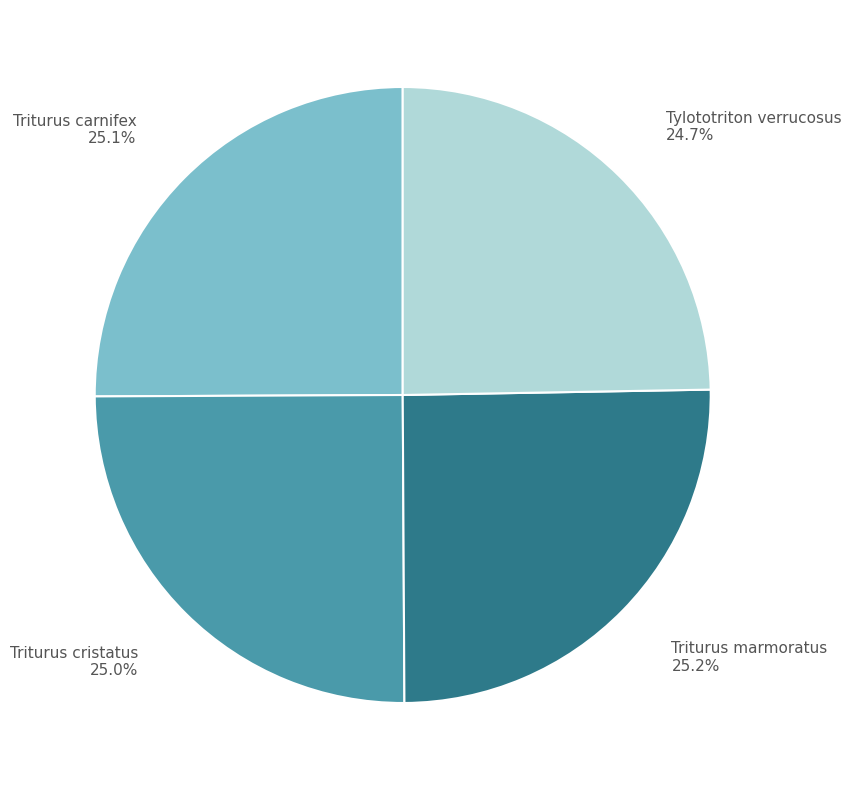

How many segments does this pie chart have?

4